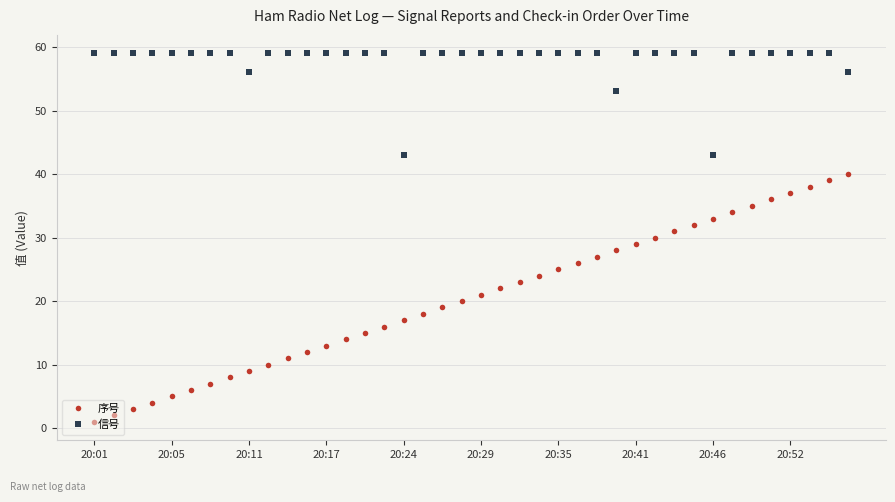

Which series has the largest total across all categories?

信号